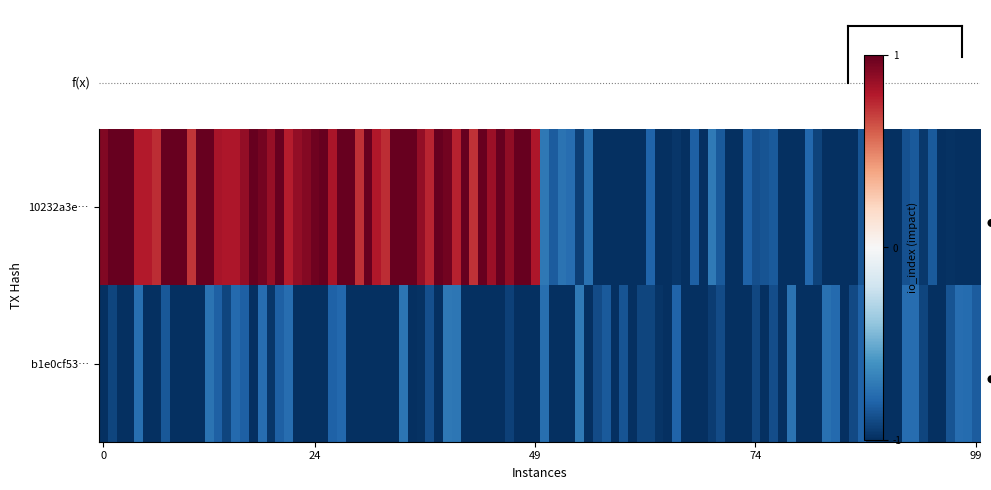

List the series in order of their peak value, lowest first.

b1e0cf539709c9c7b665a1c44ea765cc2c85262, 10232a3e25b7d9b172aec2ca525aff988299670